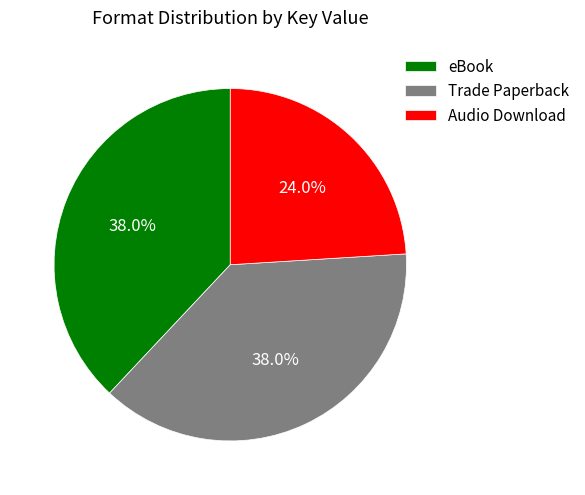

Do Audio Download and Trade Paperback together represent more than half of the pie?

Yes